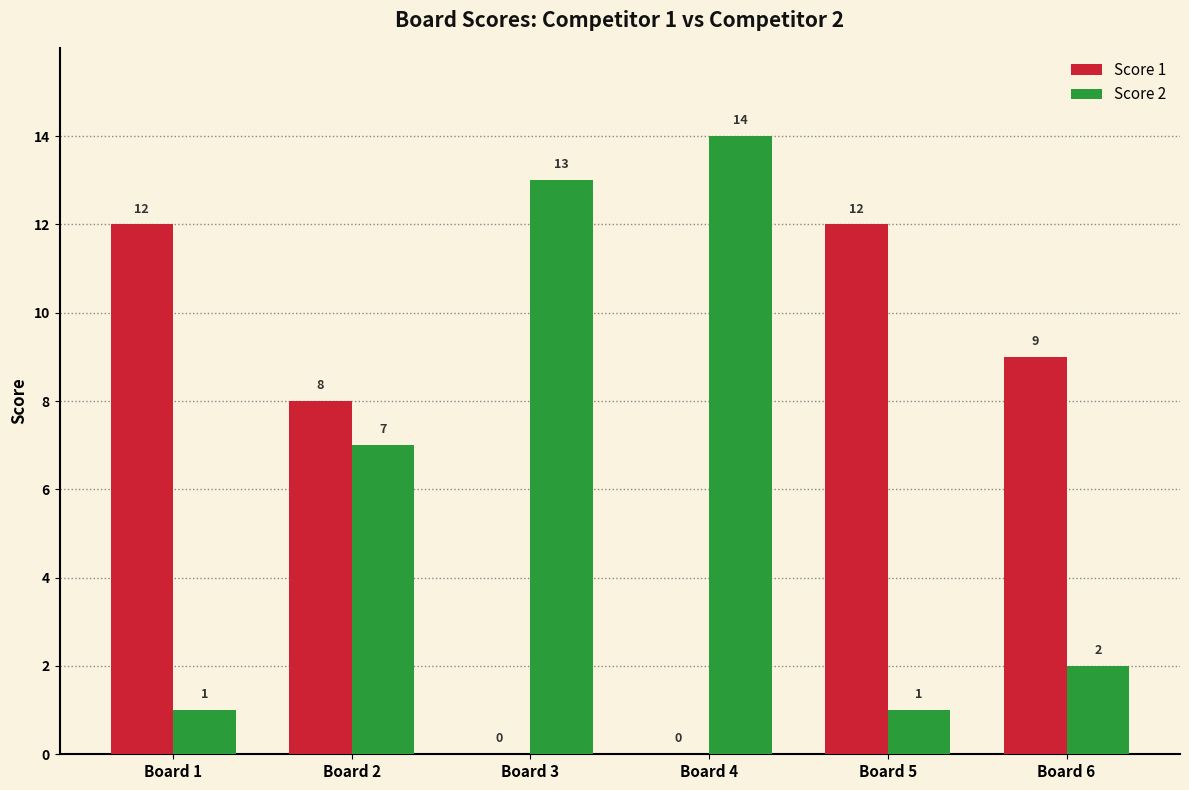

Which series has the largest total across all categories?

Score 1